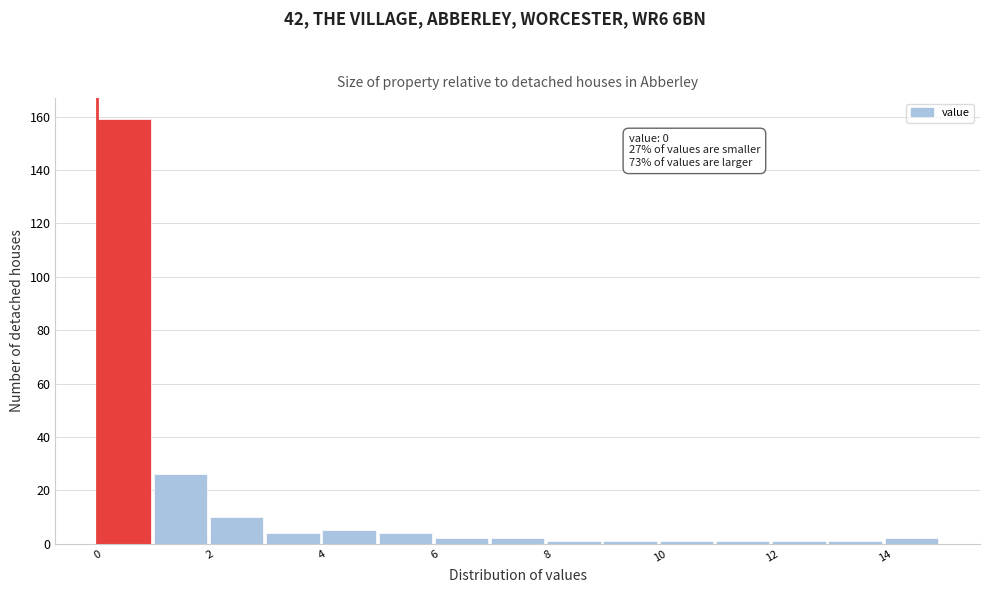

Which range on the x-axis has the tallest bar?

0 to 1